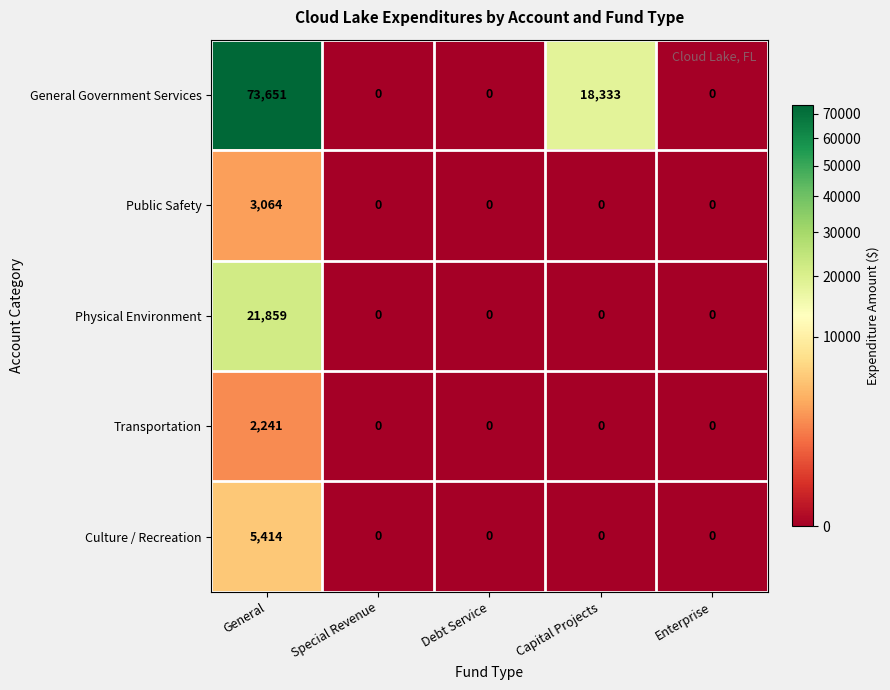

What is the maximum value shown in the chart?

73651